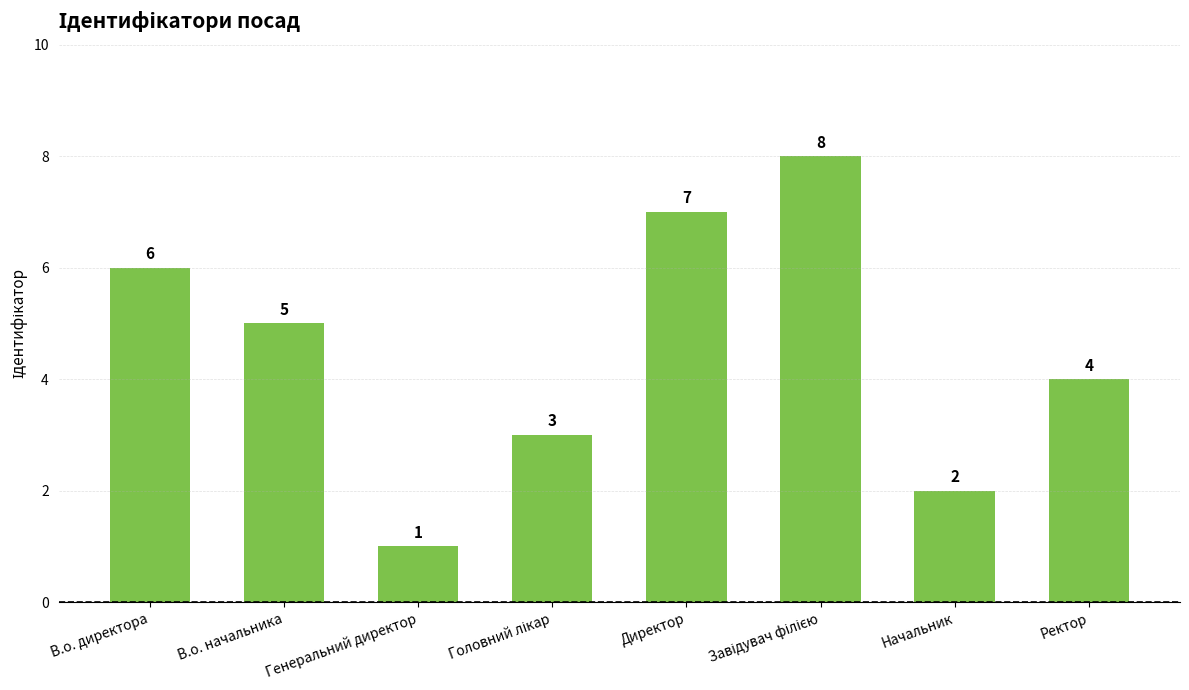

What position from the right is Начальник?

2